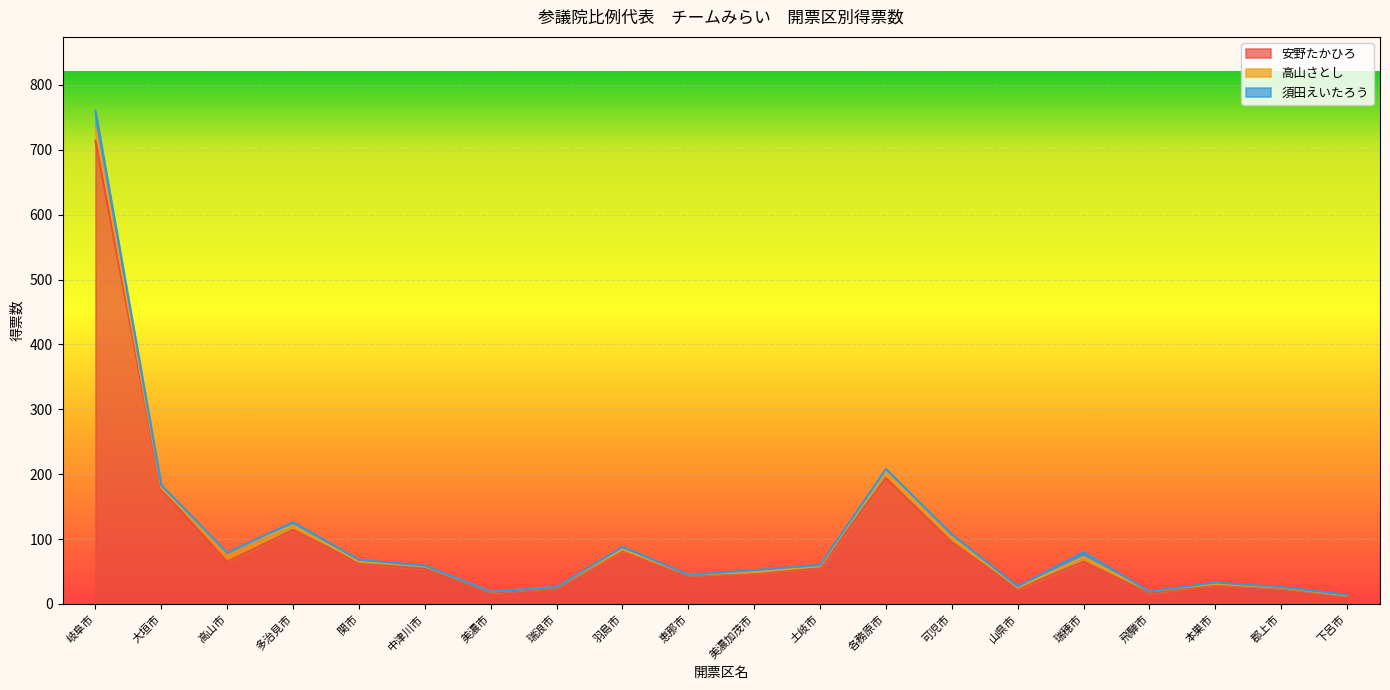

What is the value of the 須田えいたろう point at the 9th from the left?

4.0